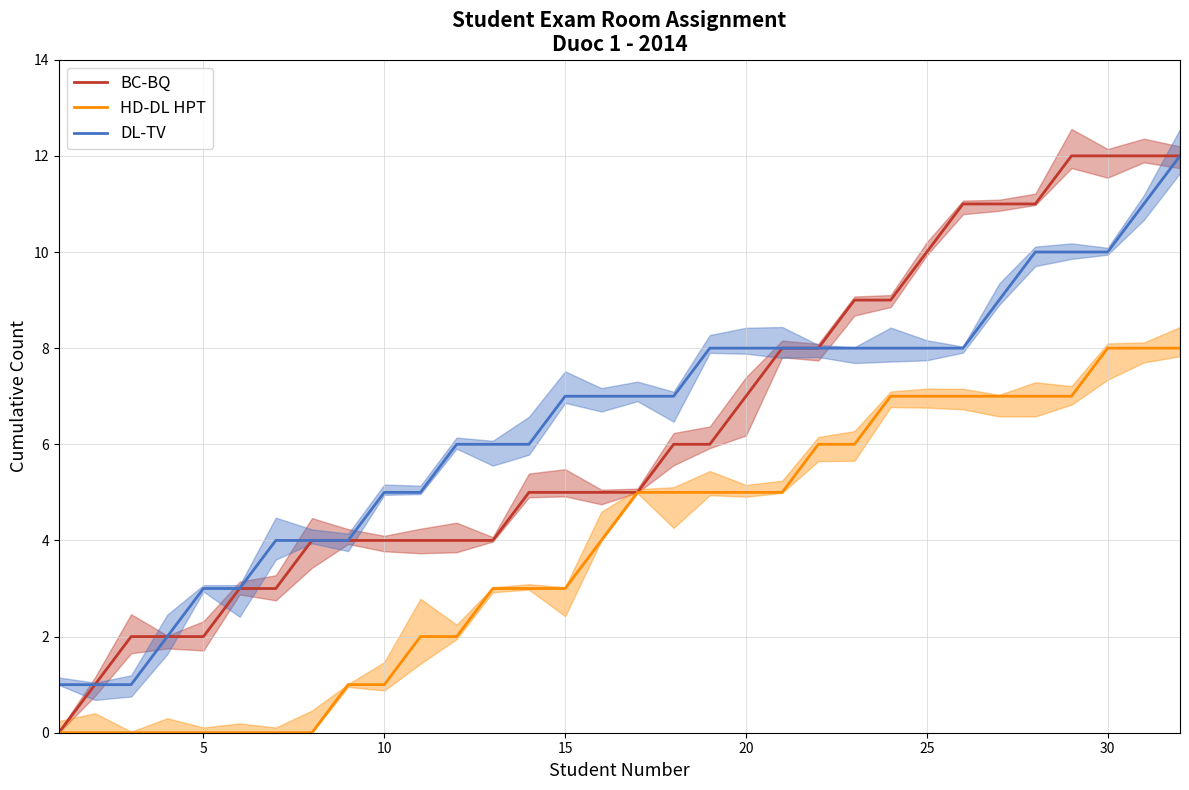

What are all the series names shown in the legend?

BC-BQ, HD-DL HPT, DL-TV